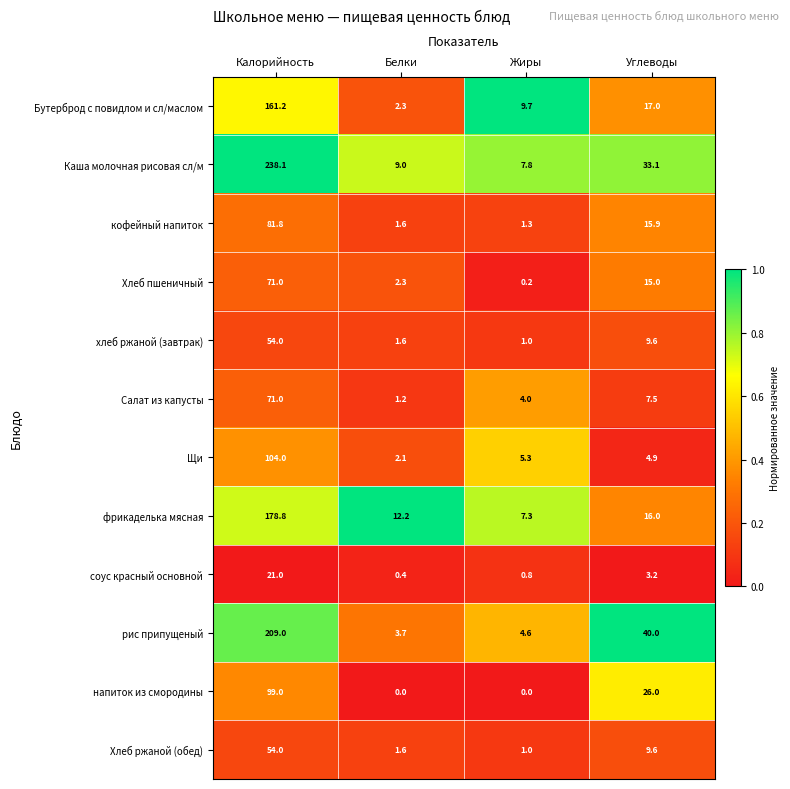

What is the greatest value displayed?

238.1